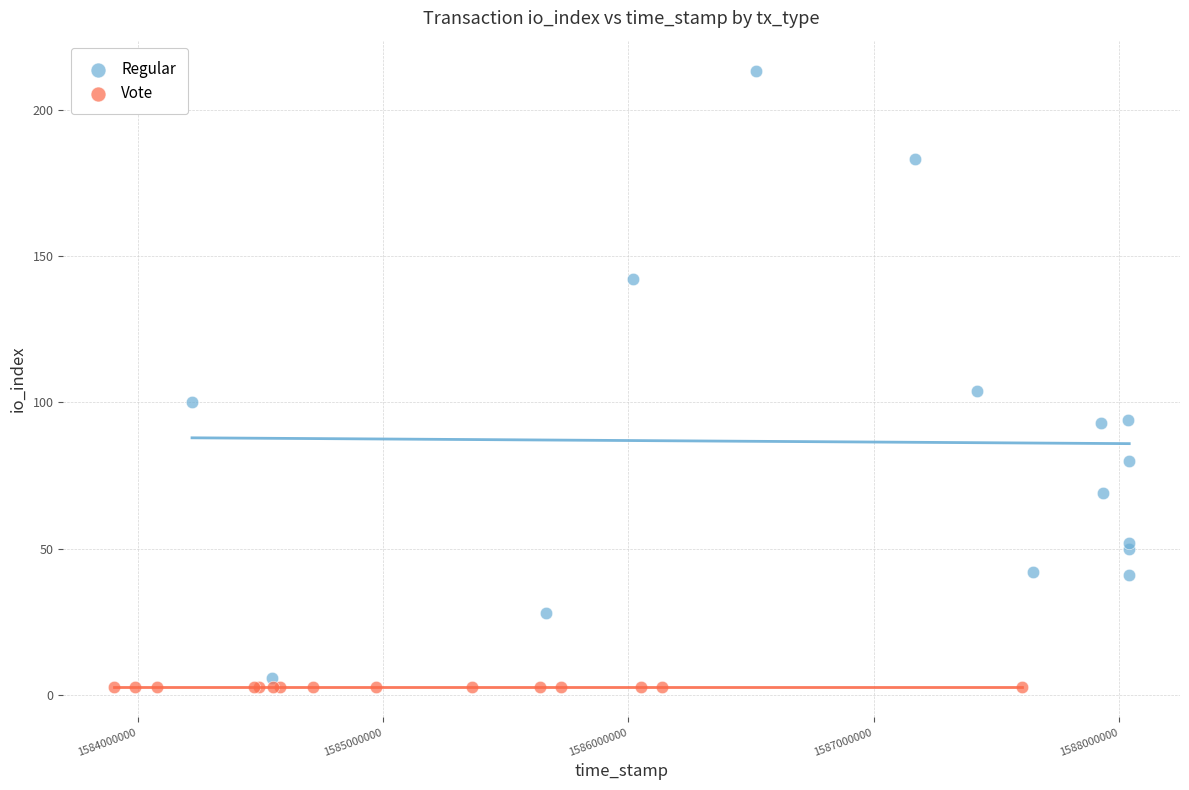

What are all the series names shown in the legend?

Regular, Vote